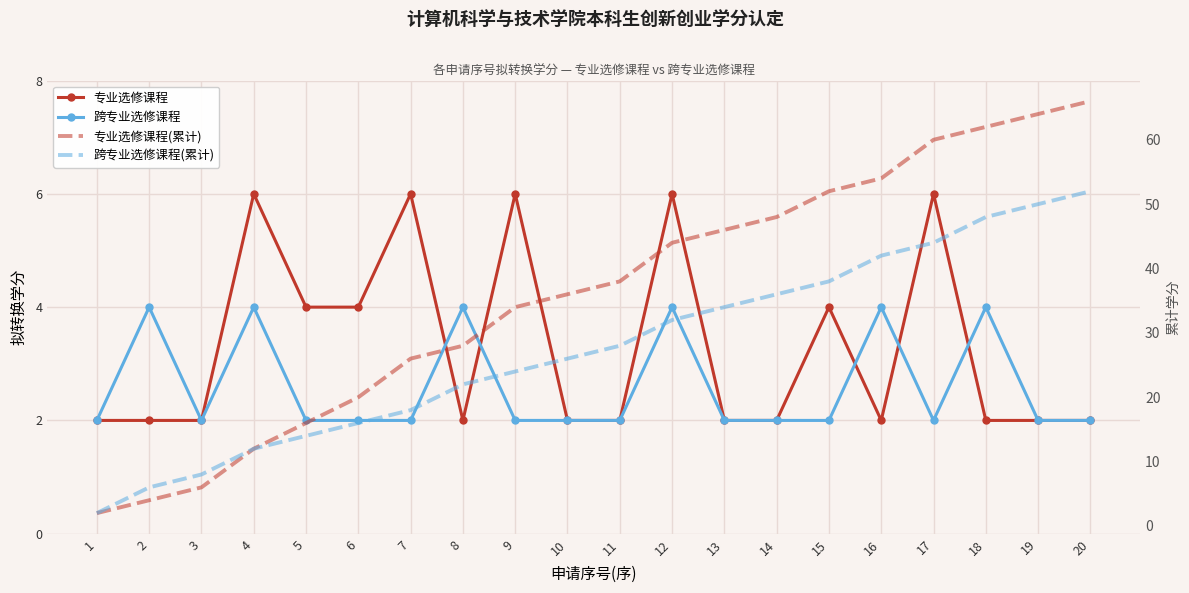

Which series has the largest total across all categories?

专业选修课程(累计)